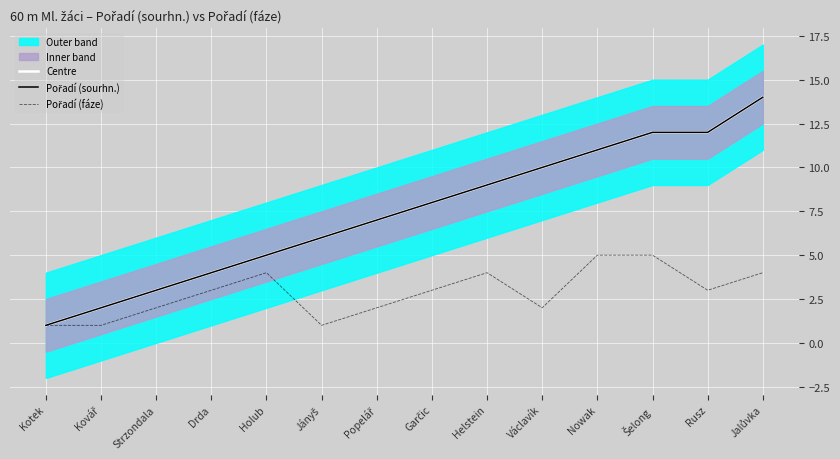

At which category does the chart reach its peak across all series?

Jalůvka